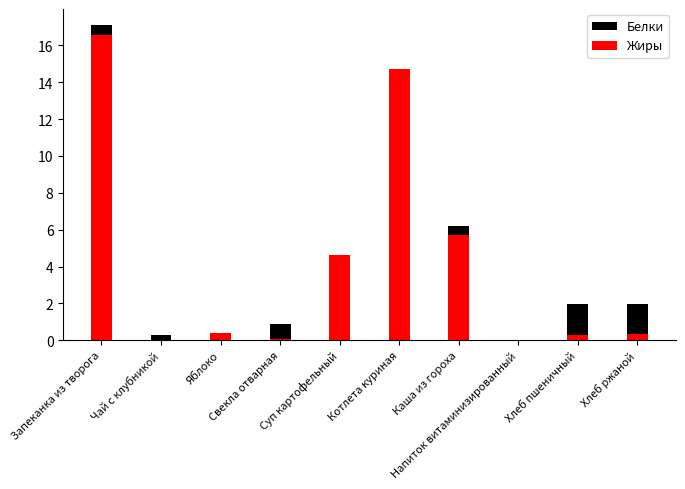

What is the value of the Белки bar at the 3rd from the left?

0.4